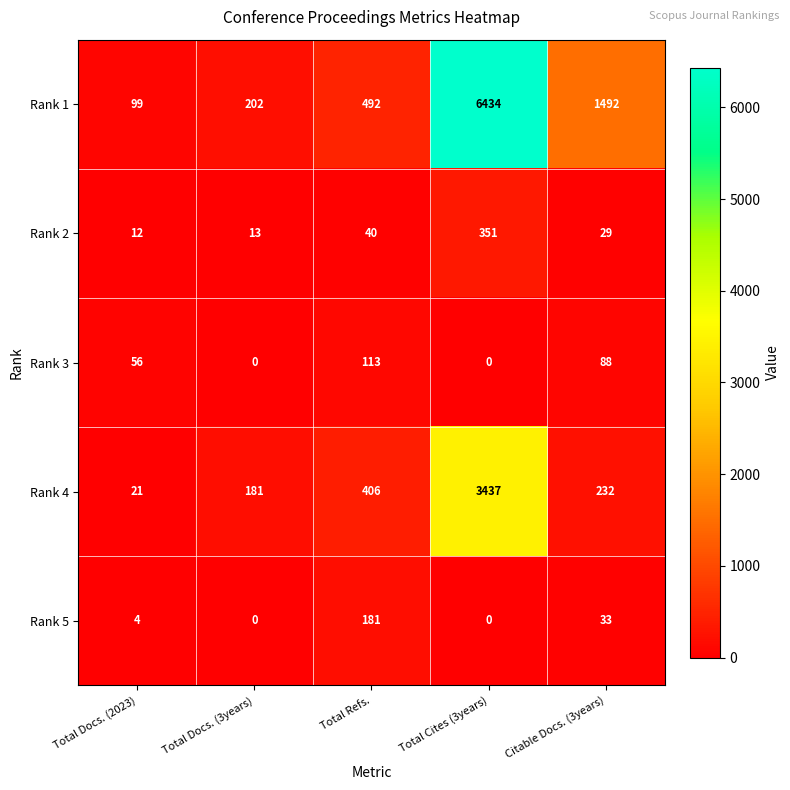

Which series changed the most between Total Refs. and Total Cites (3years)?

Rank 1